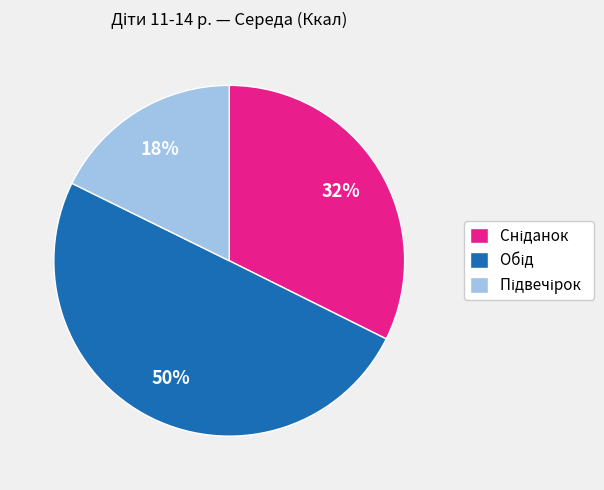

Count the number of slices in the pie.

3